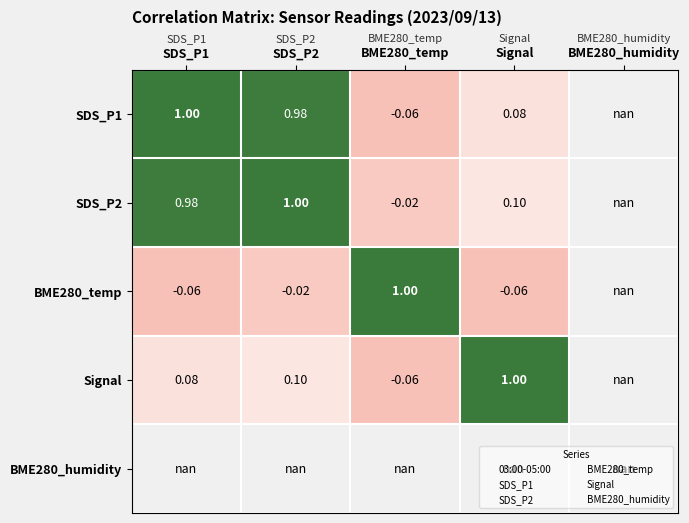

At how many categories does at least one series exceed 0?

4